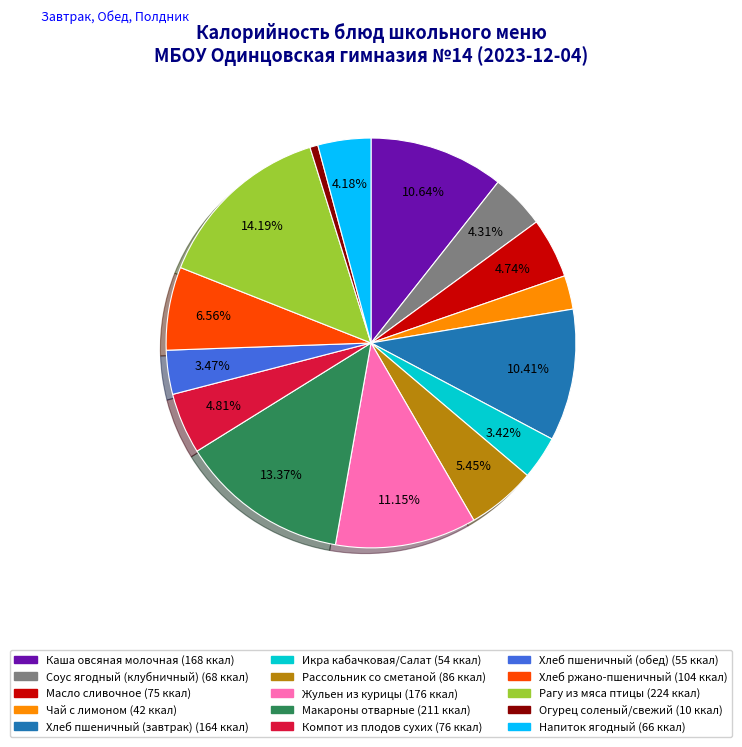

Between Рассольник со сметаной and Хлеб пшеничный (обед), which is larger?

Рассольник со сметаной